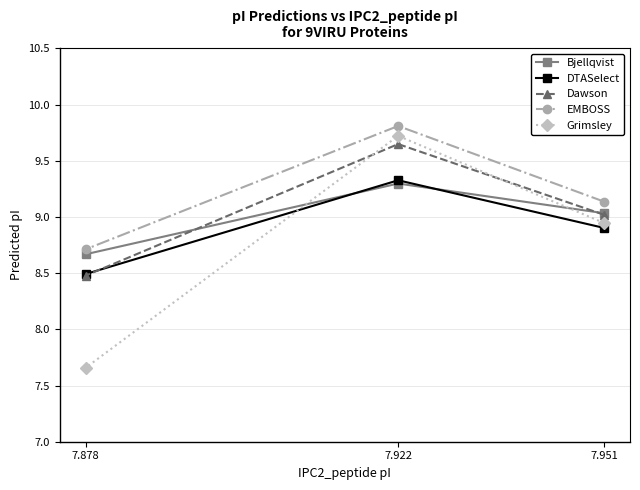

Is this an area chart (filled region under the line)?

No